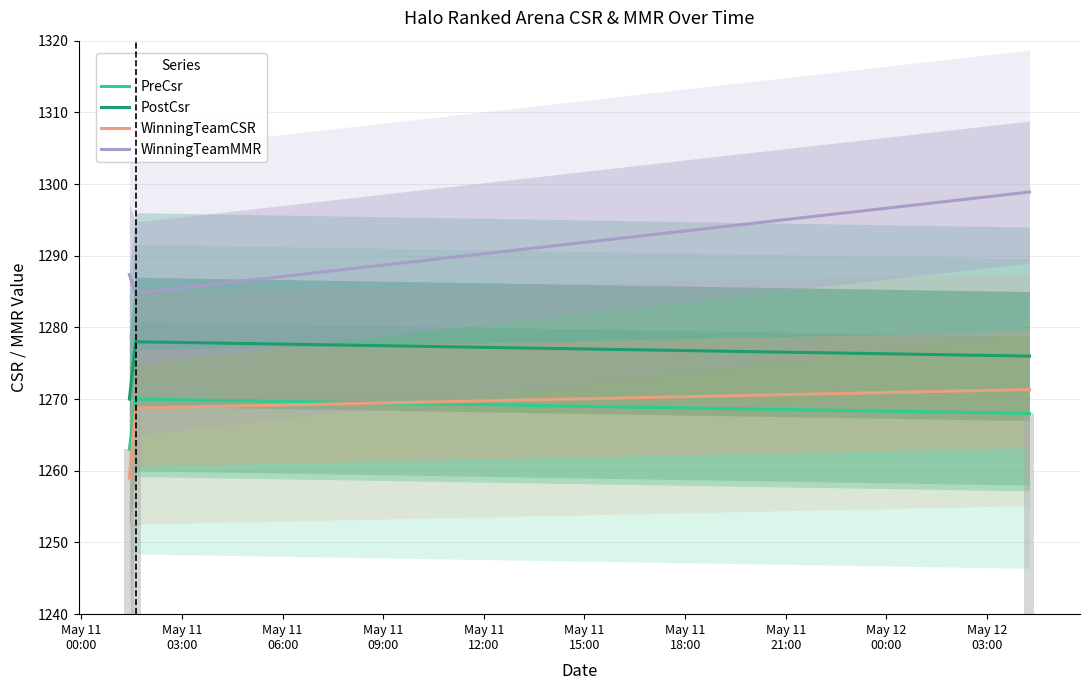

How many bars are there in total?

12